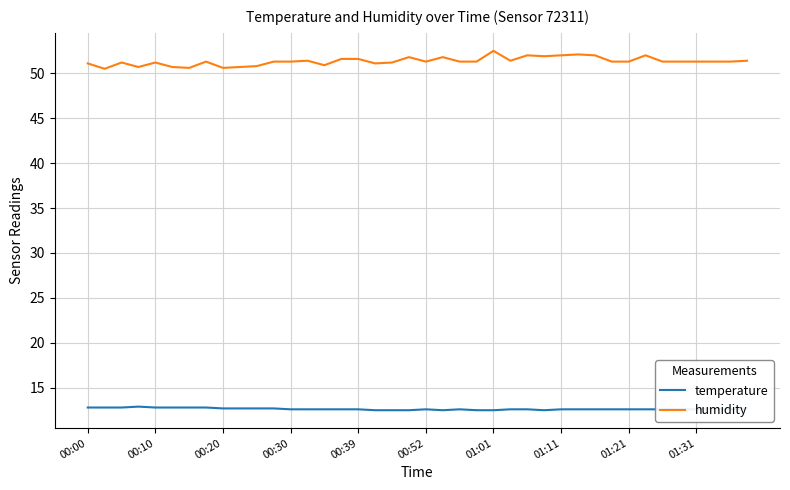

List the series in order of their peak value, lowest first.

temperature, humidity